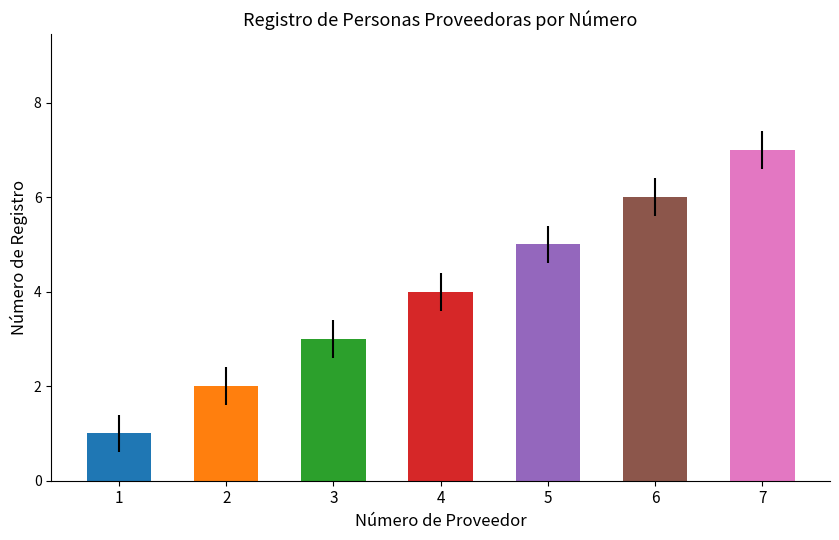

Are the bars grouped side by side (vs. stacked)?

No